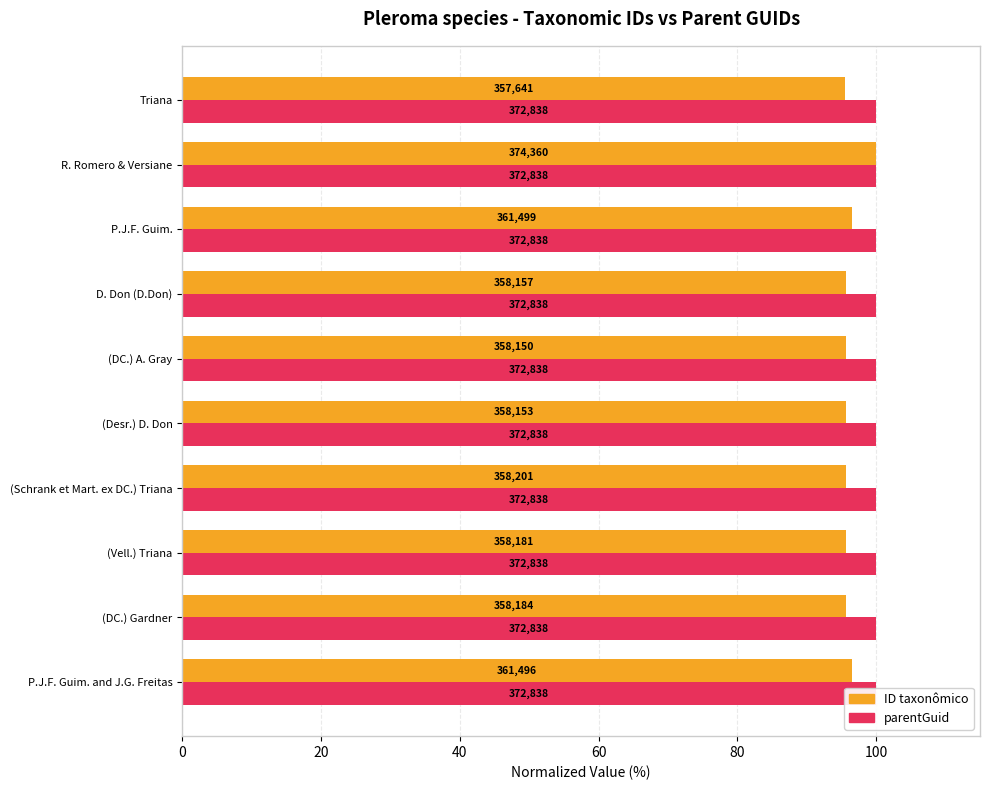

What is the value of the ID taxonômico bar at the 2nd from the left?

95.7